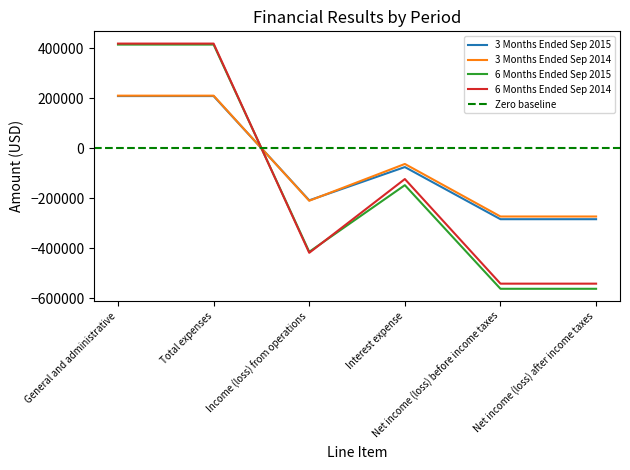

What is the maximum value shown in the chart?

418107